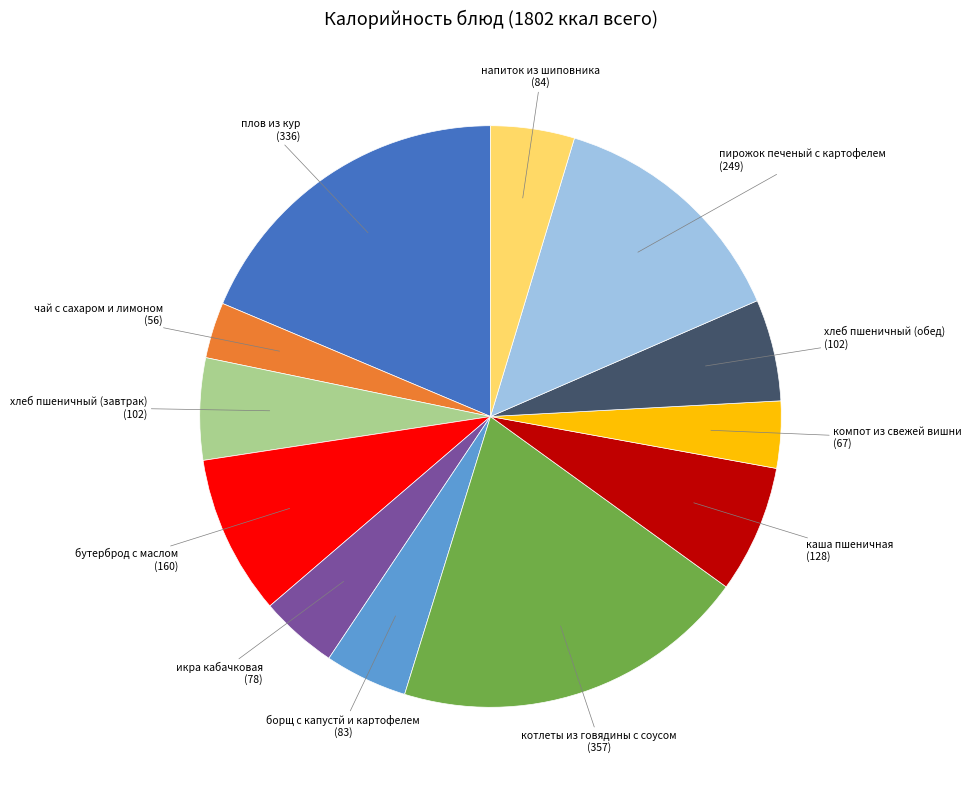

Is there any slice that represents more than half of the pie?

No